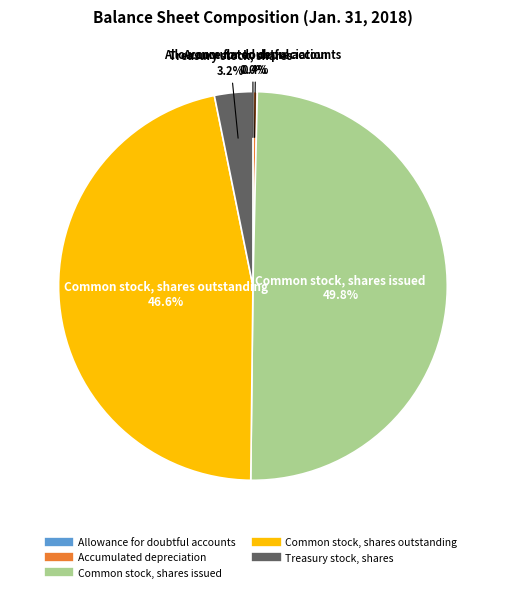

Does Accumulated depreciation account for over 50% of the chart?

No